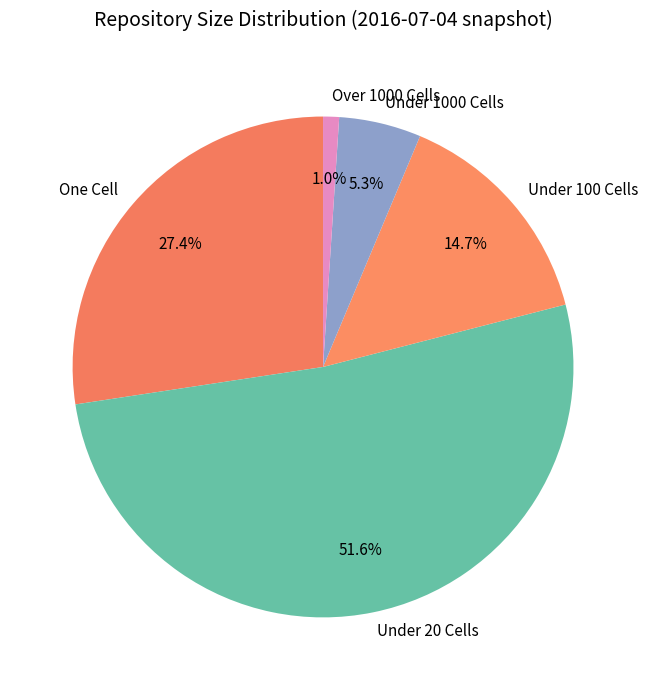

How much of the chart is everything except One Cell?

72.6%